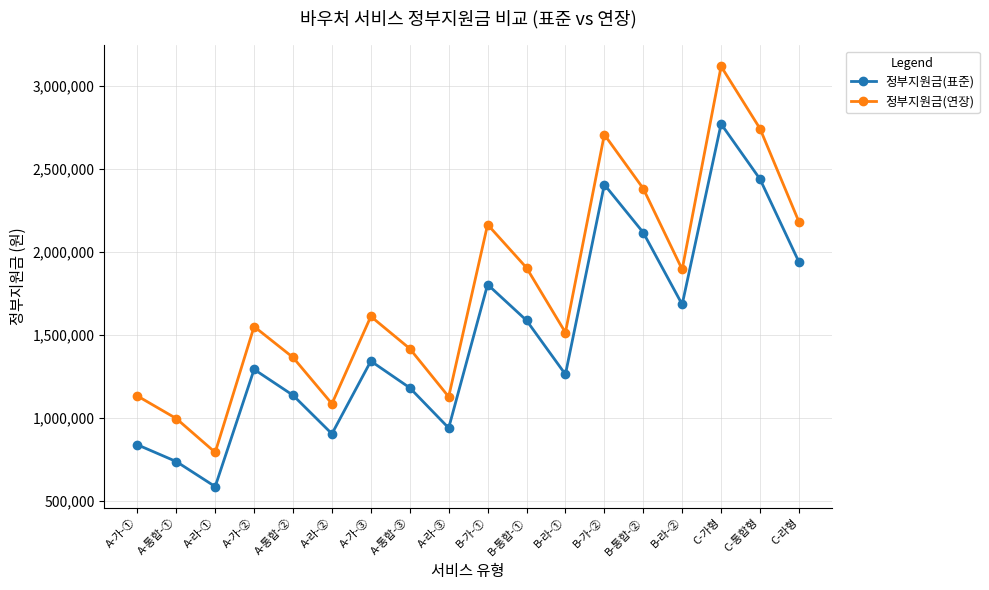

What is the difference between the maximum and second lowest values in the 정부지원금(표준) series?

2033000